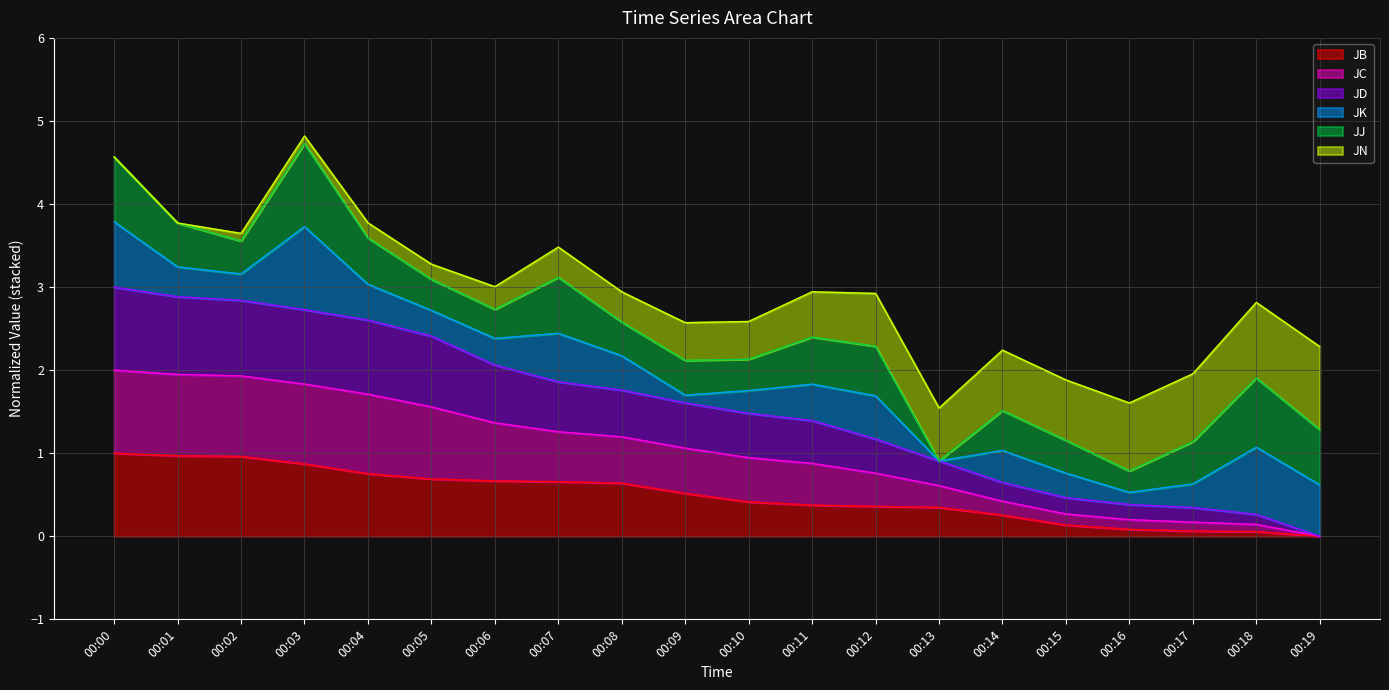

What is the total value across all series at 00:10?

2.6